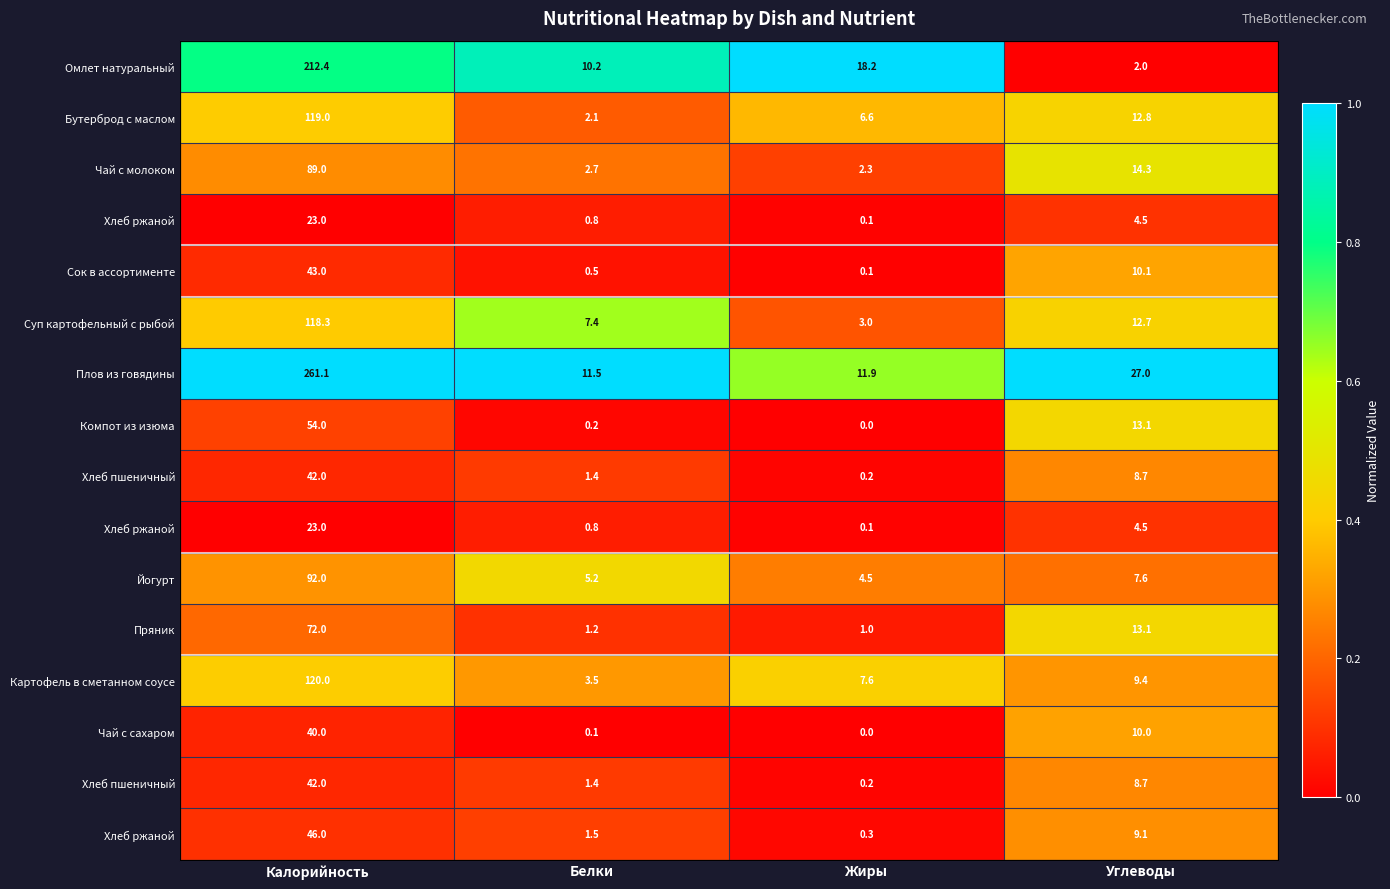

Count the number of data series in this chart.

16